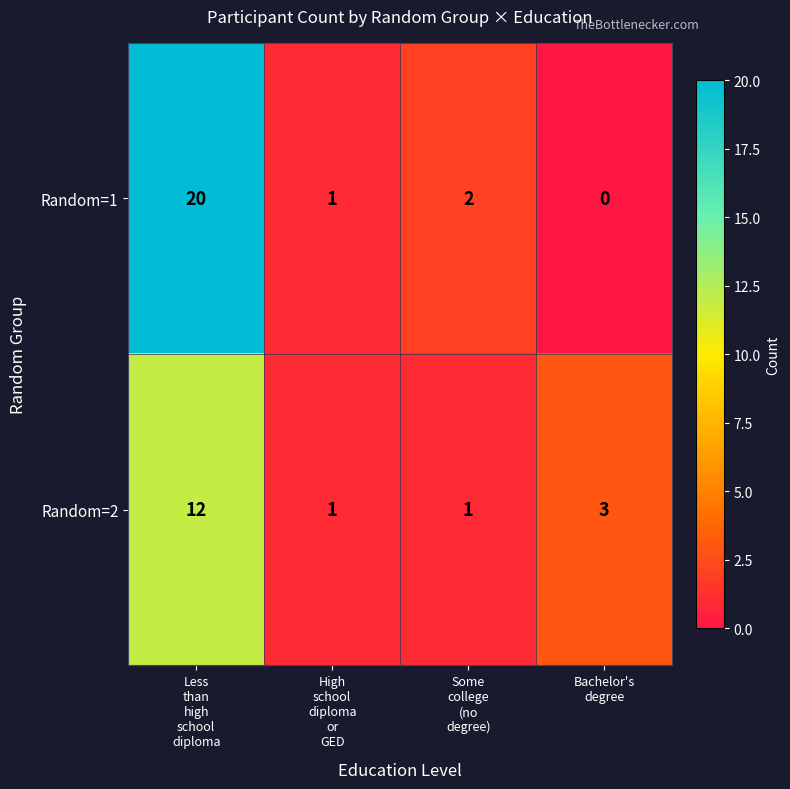

Rank the series at Some
college
(no
degree) from highest to lowest value.

Random=1, Random=2